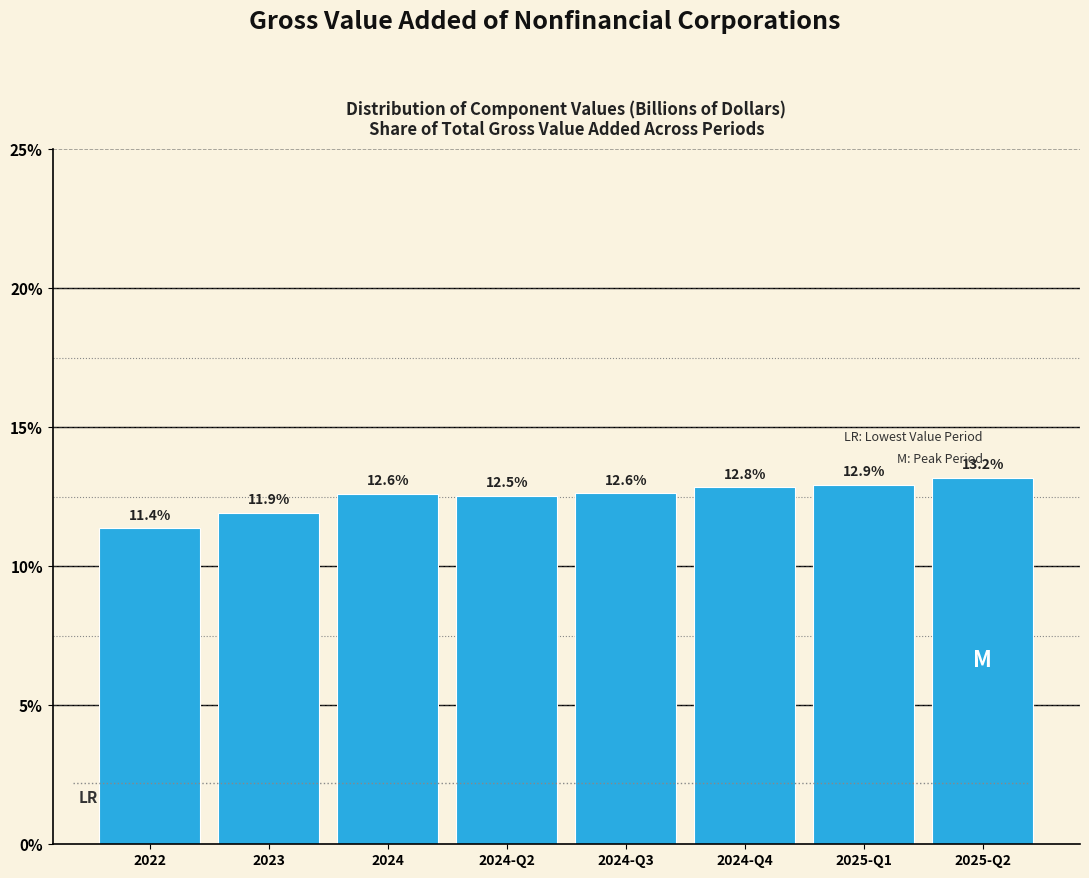

Reading left to right, what are all the values shown in this chart?

11.4	11.9	12.6	12.5	12.6	12.8	12.9	13.2